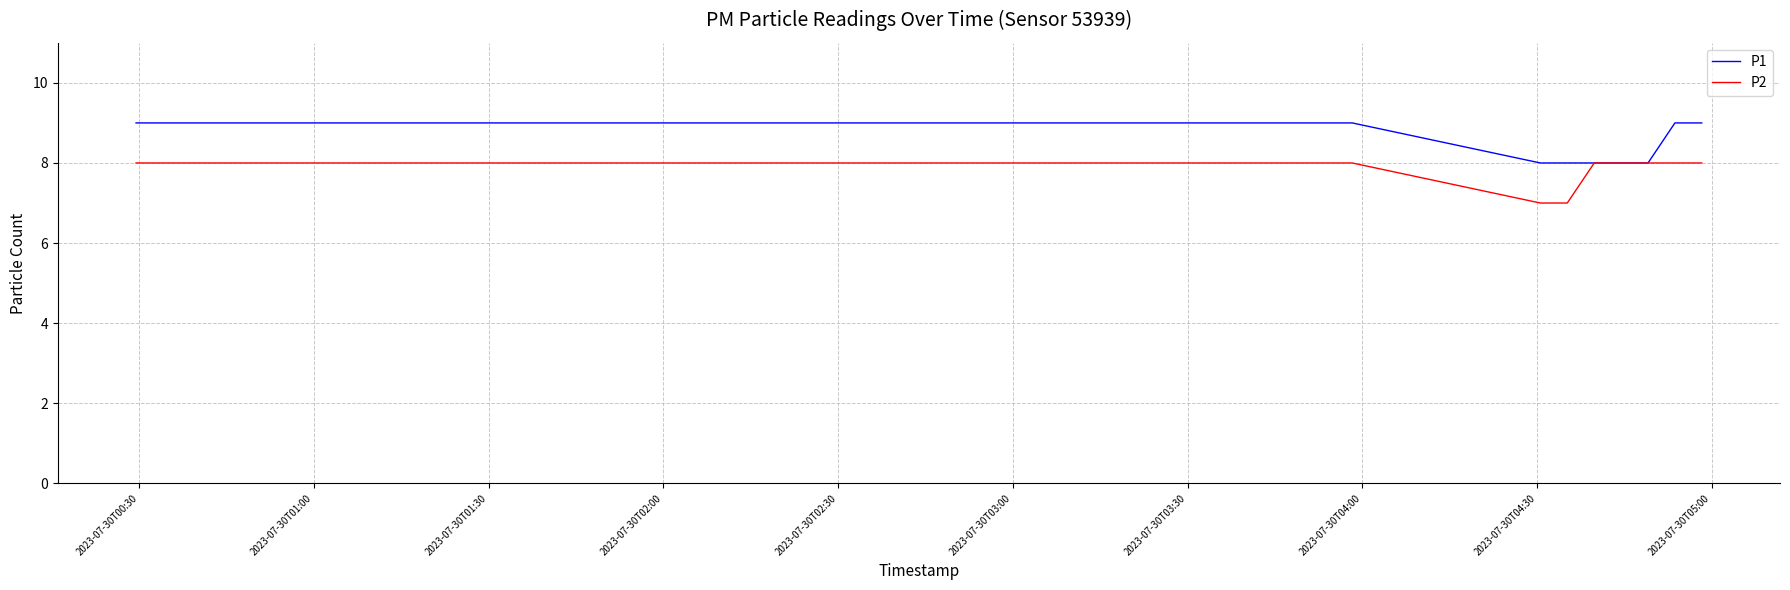

List the series in order of their overall mean, highest first.

P1, P2